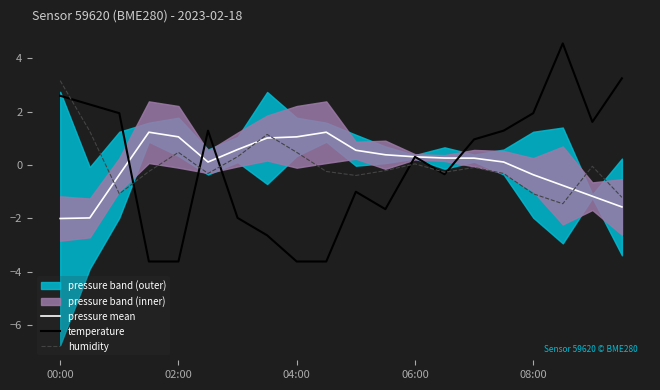

What is the highest value of the humidity series?

3.2